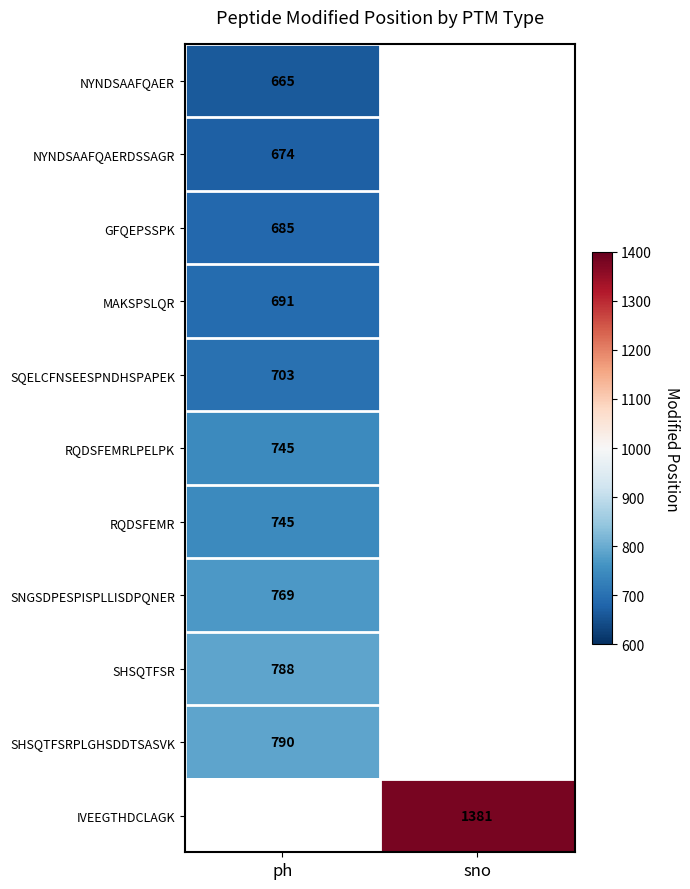

Is it true that NYNDSAAFQAER equals 665 at ph?

True